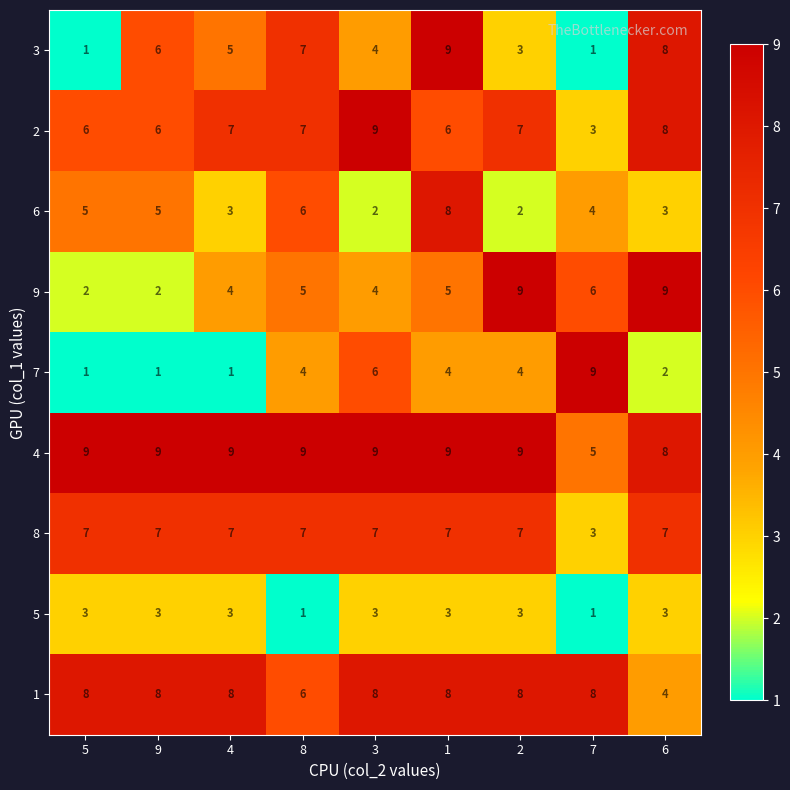

Between 1 and 6, which series saw the biggest shift?

6